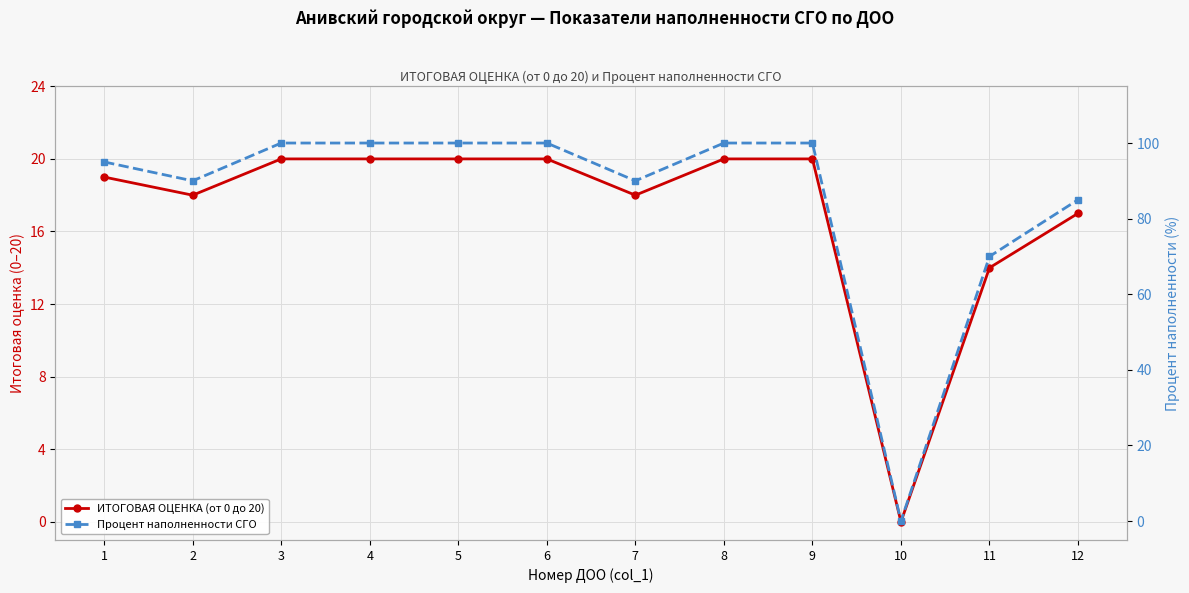

Which category has the highest value in the Процент наполненности СГО series?

3